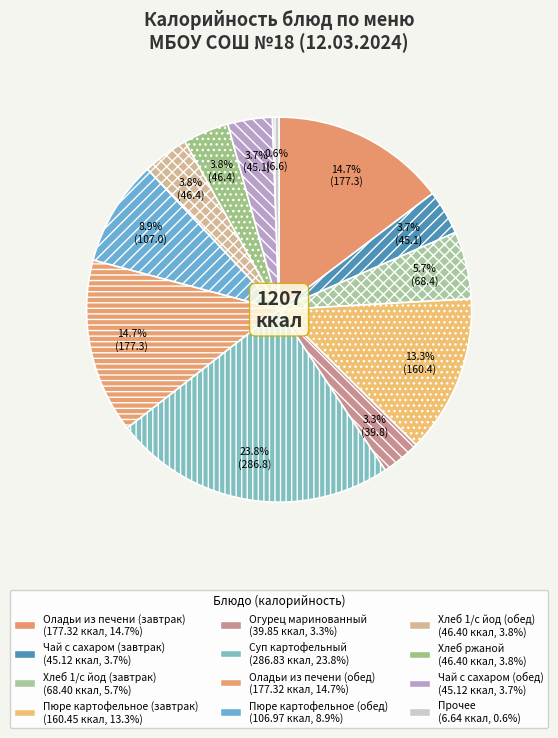

Which category has the biggest portion of the pie?

Суп картофельный